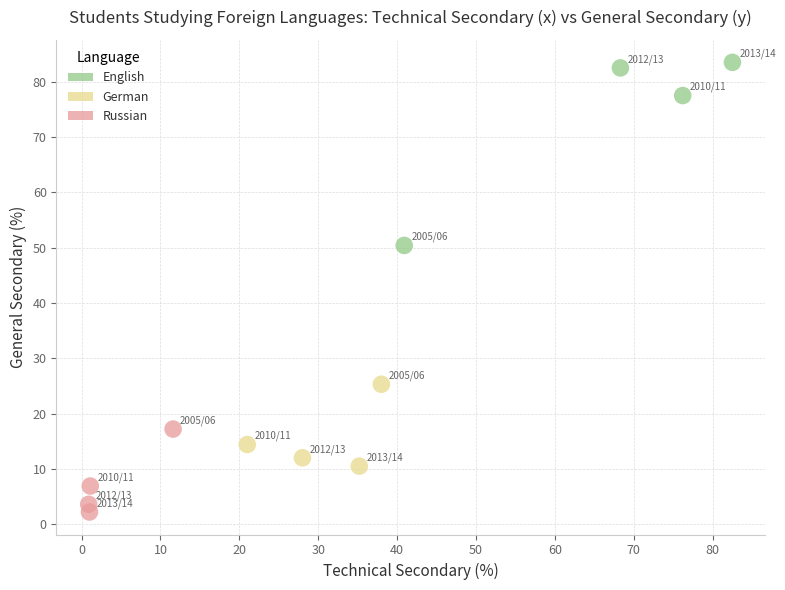

Which series reaches the maximum Y coordinate?

English